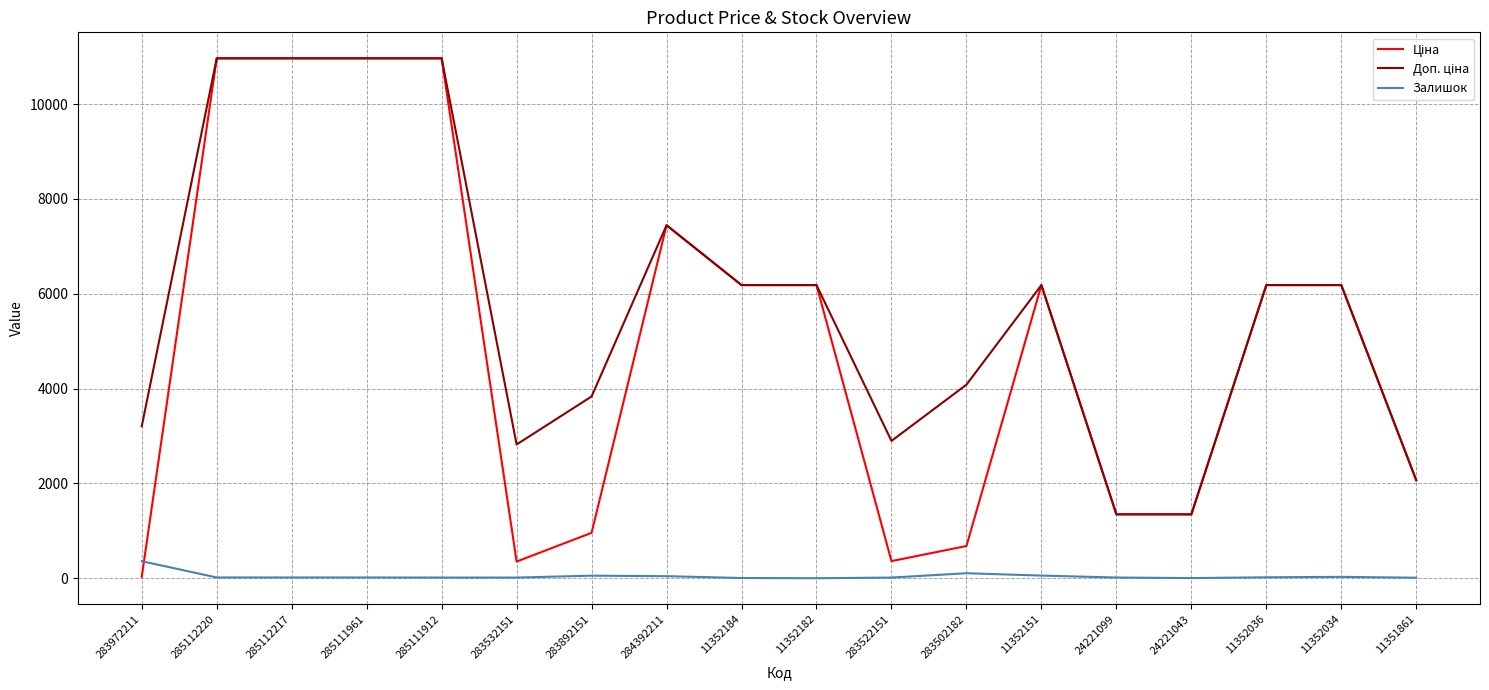

What is the difference between the maximum and second lowest values in the Ціна series?

10611.8